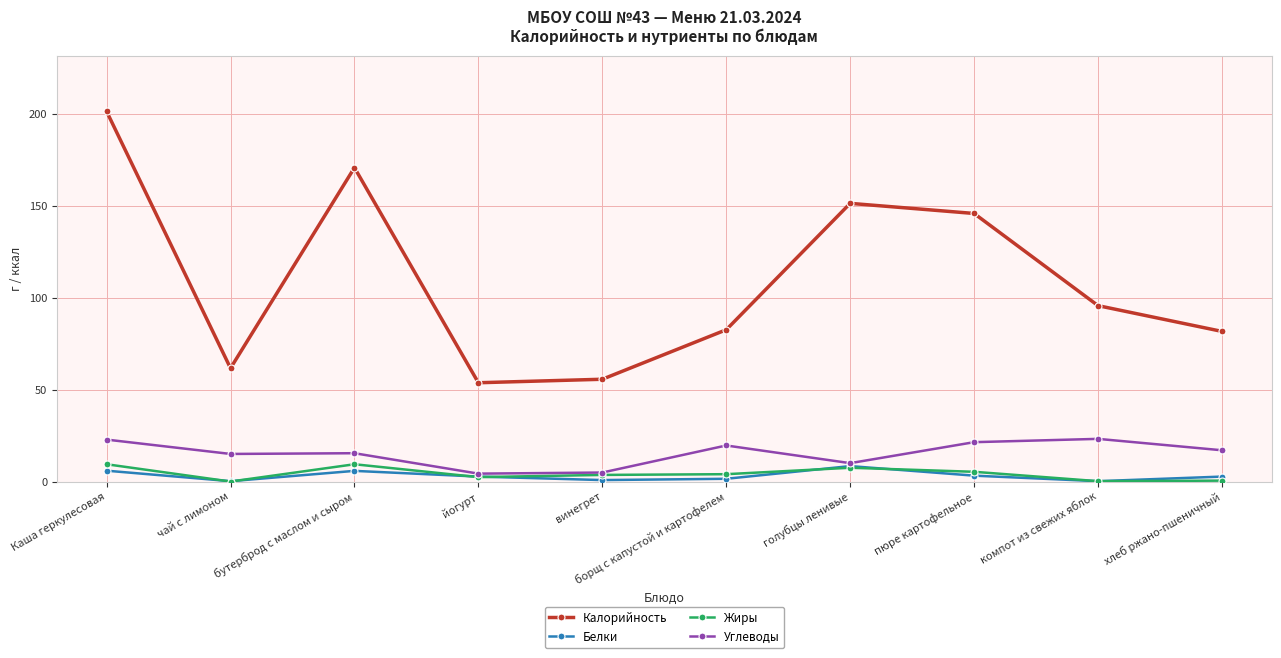

True or false: Калорийность and Белки cross at least once.

False